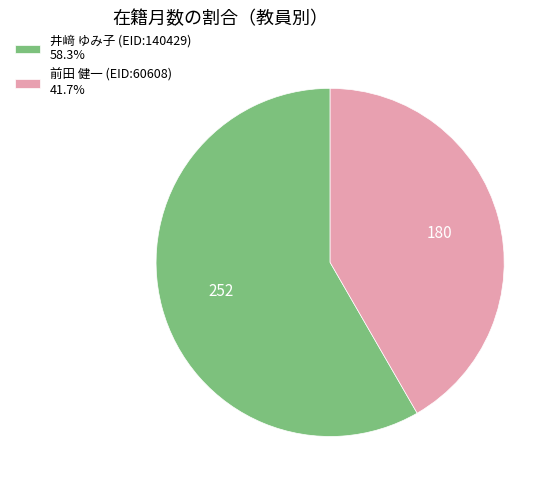

Do 前田 健一 (EID:60608) 41.7% and 井﨑 ゆみ子 (EID:140429) 58.3% together represent more than half of the pie?

Yes